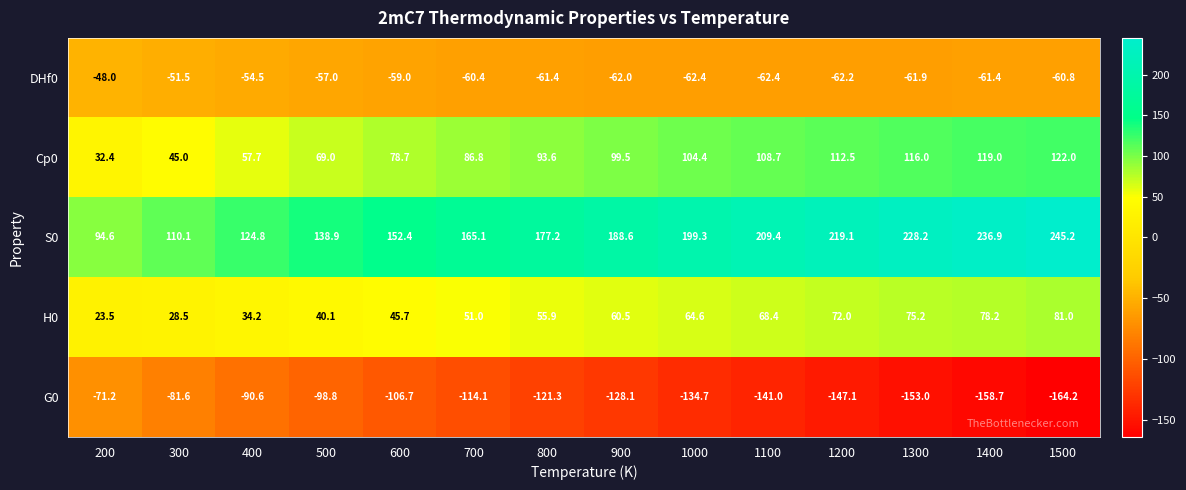

True or false: DHf0 has a value of -92.6 at 500.

False